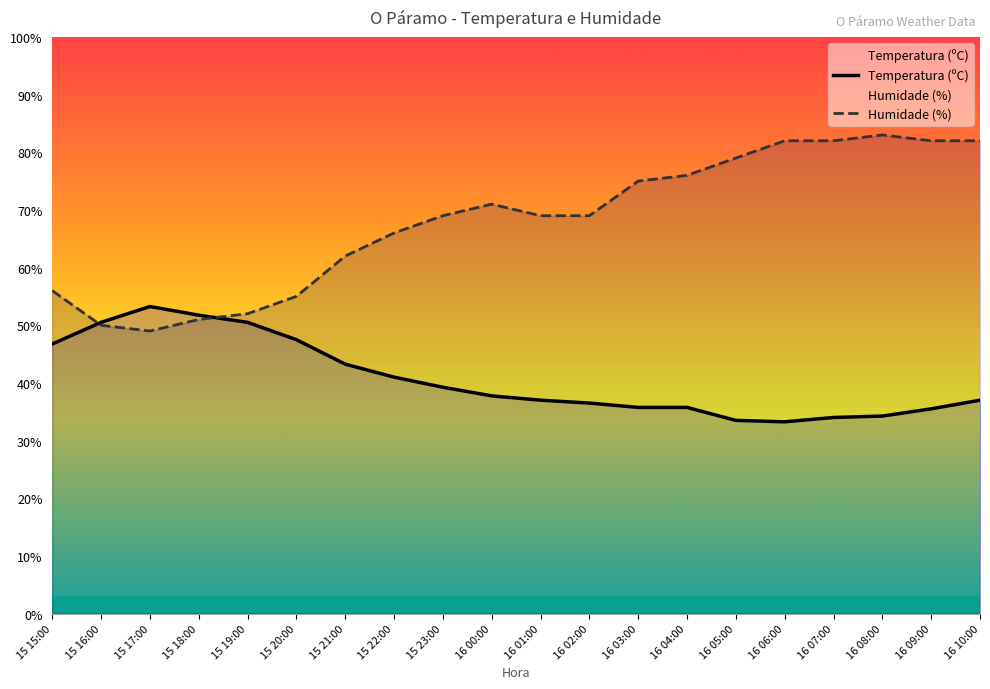

What is the label of the 17th point from the left?

16 07:00